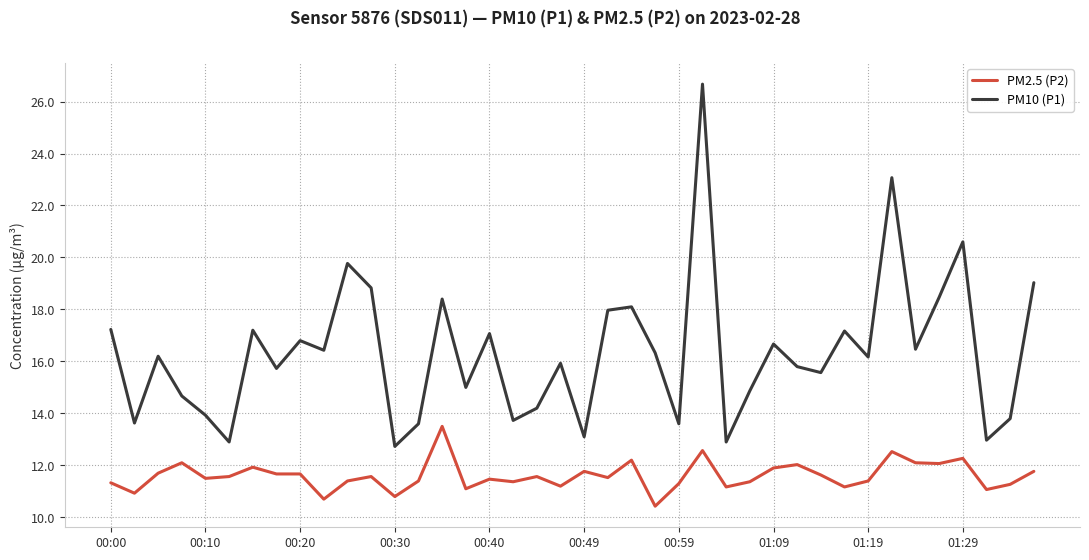

What is the maximum value shown in the chart?

26.7